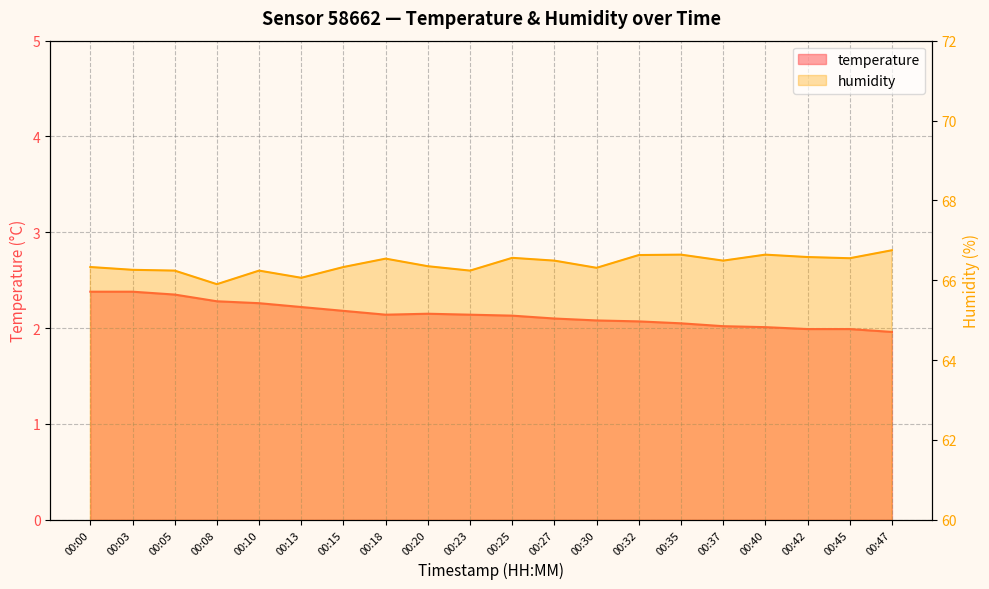

True or false: temperature and humidity intersect in this chart.

False